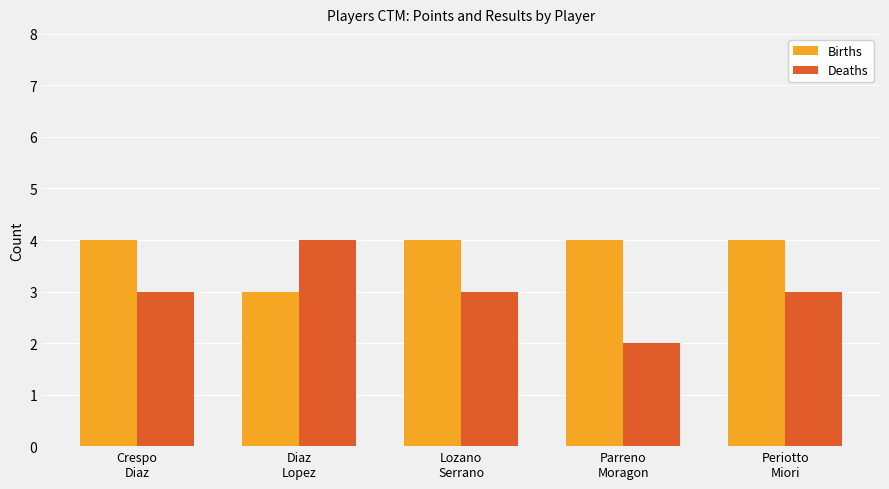

Does the chart contain any negative values?

No